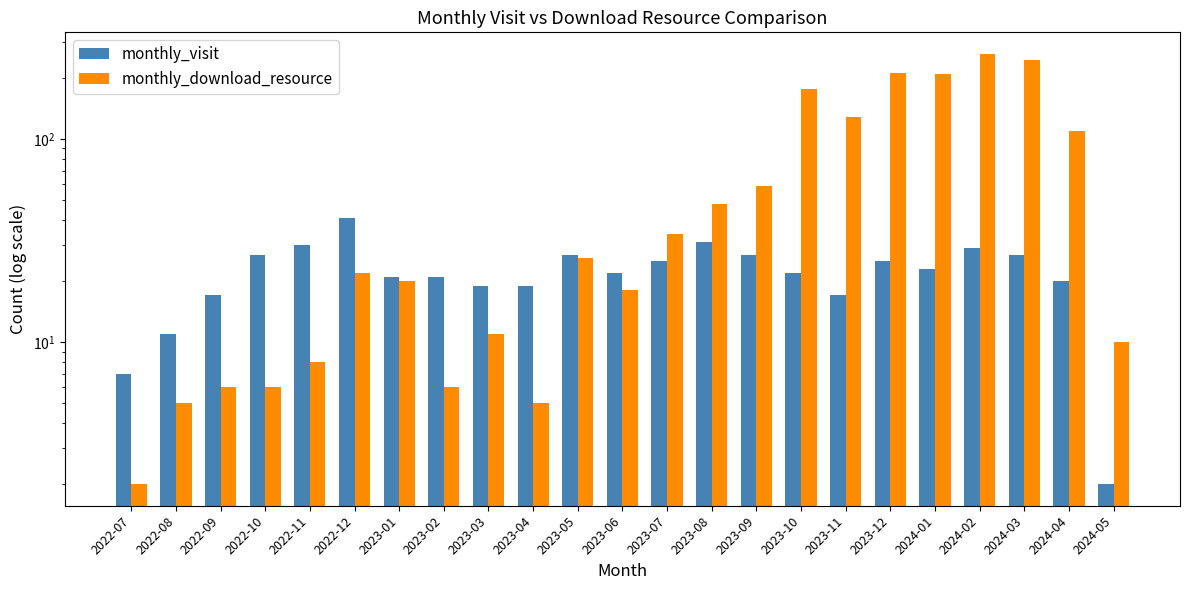

At which label does monthly_visit reach its peak?

2022-12